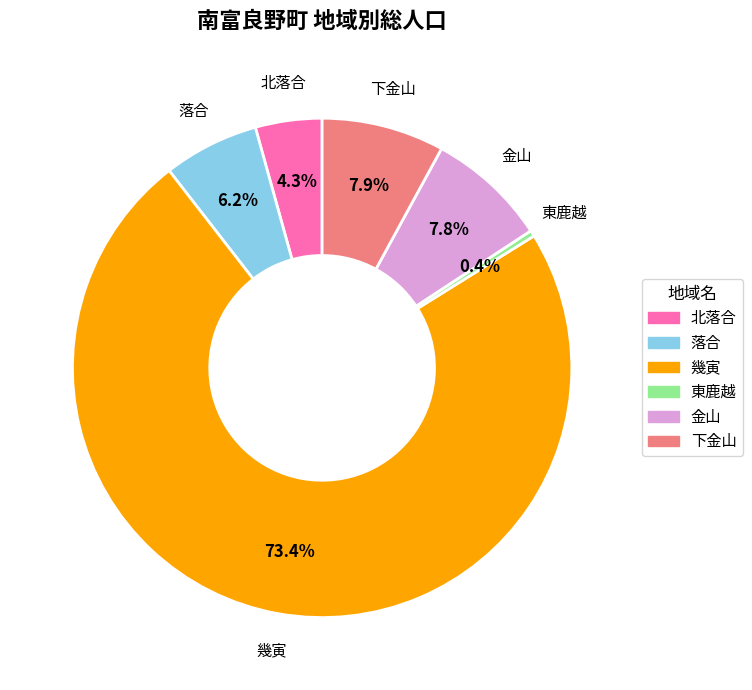

What portion of the pie excludes 東鹿越?

99.6%